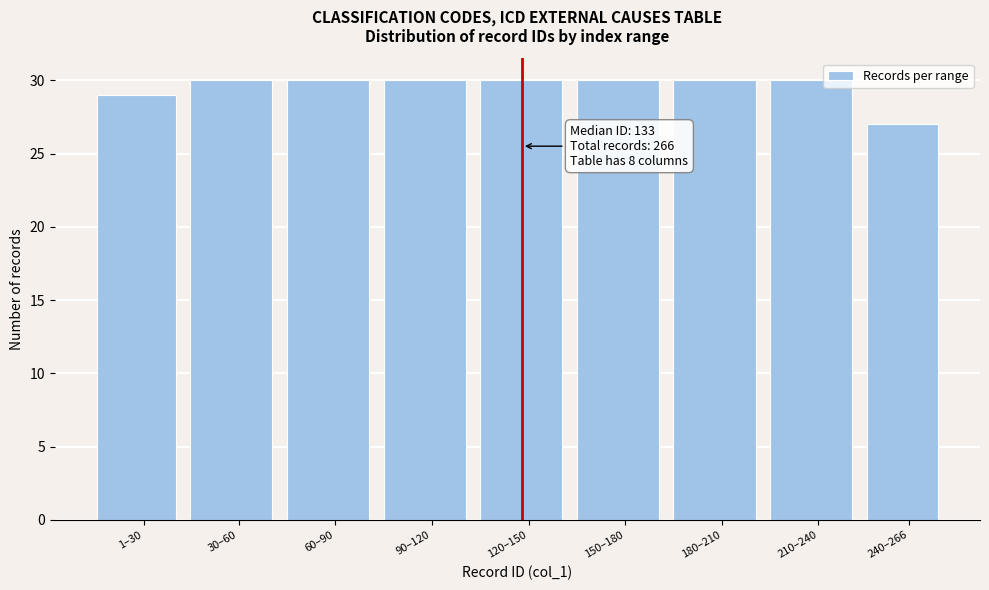

Reading left to right, transcribe all the data shown in this chart.

29	30	30	30	30	30	30	30	27